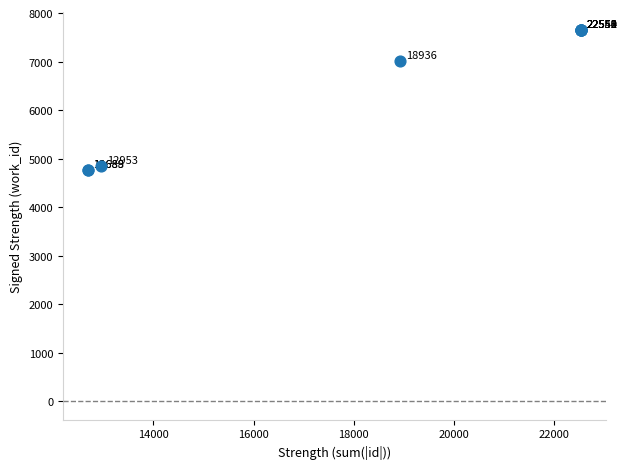

What Y value in the scatter plot is closest to 6211?

7022